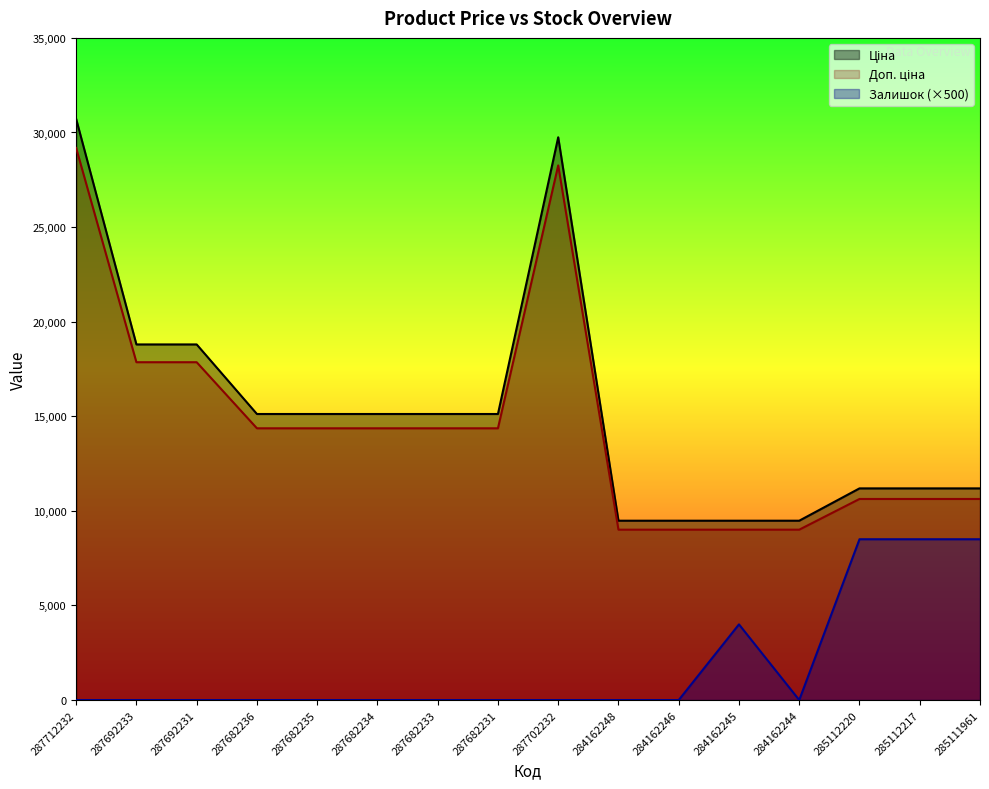

At 287712232, list the series in order from largest to smallest.

Ціна, Доп. ціна, Залишок